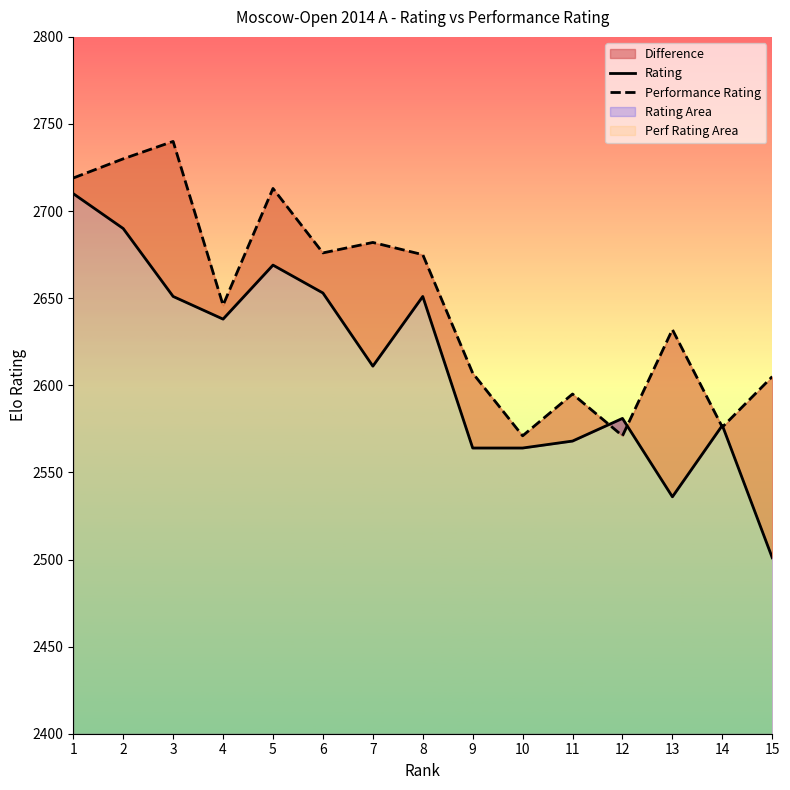

What is the difference between the highest and lowest values at 6?

23